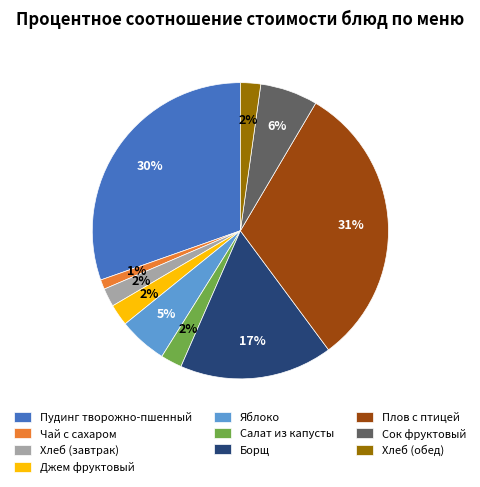

True or false: Салат из капусты accounts for 14% of the total.

False